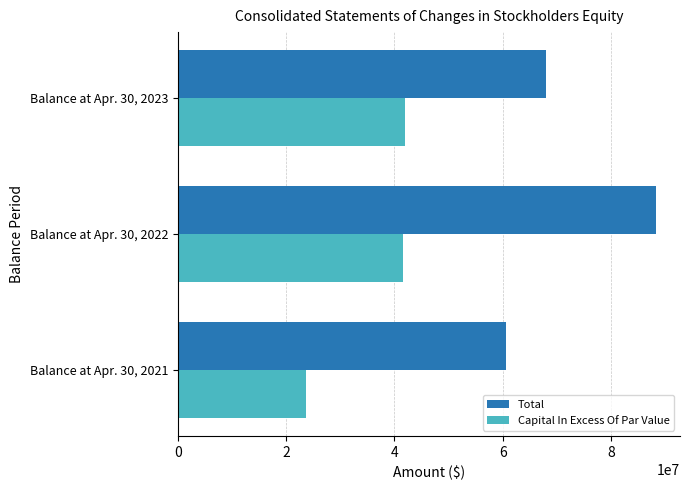

Which series has the widest spread of values?

Total